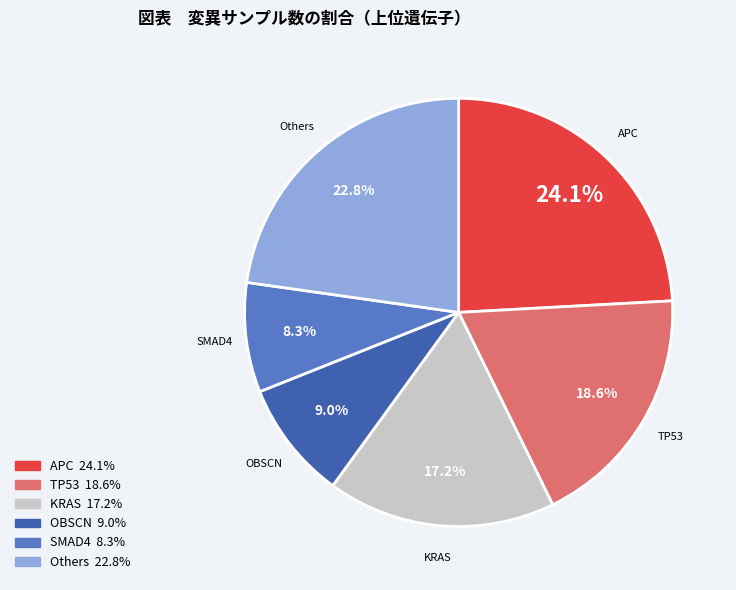

Is there a majority slice in this chart?

No